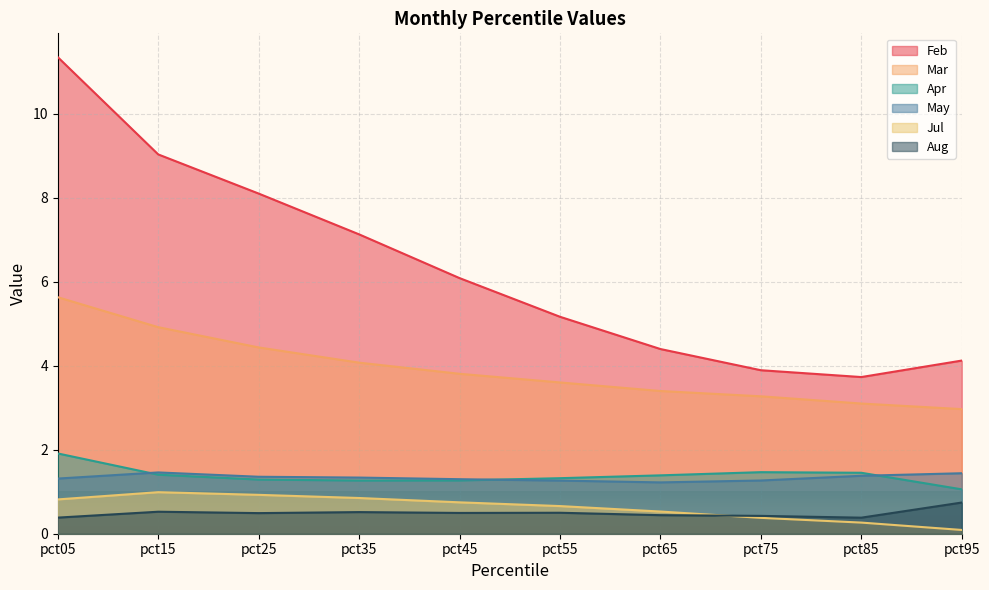

Is the value of May at pct15 greater than the value of Aug at pct85?

Yes